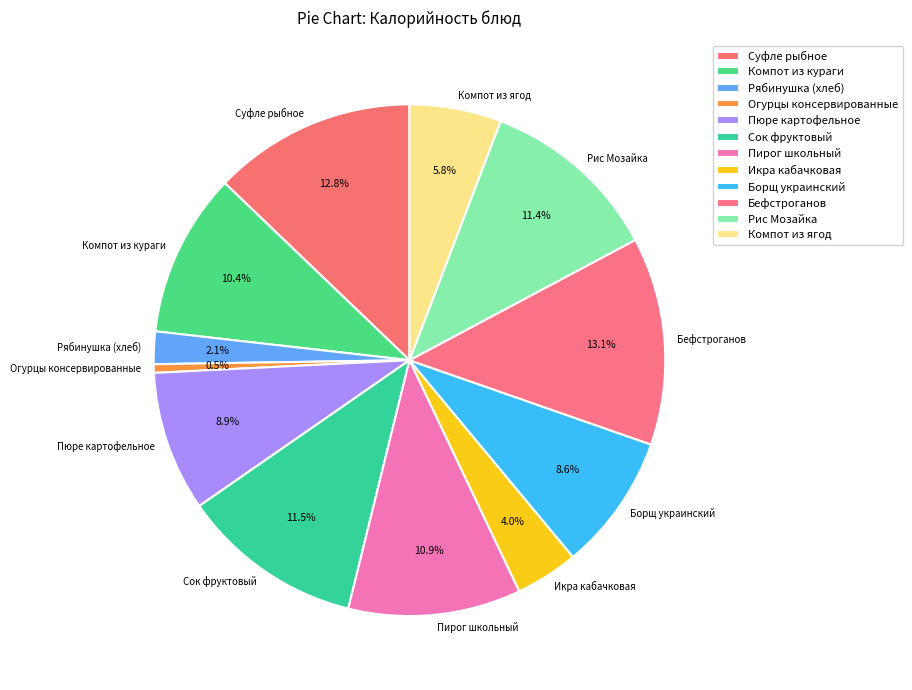

Which category has the smallest portion of the pie?

Огурцы консервированные